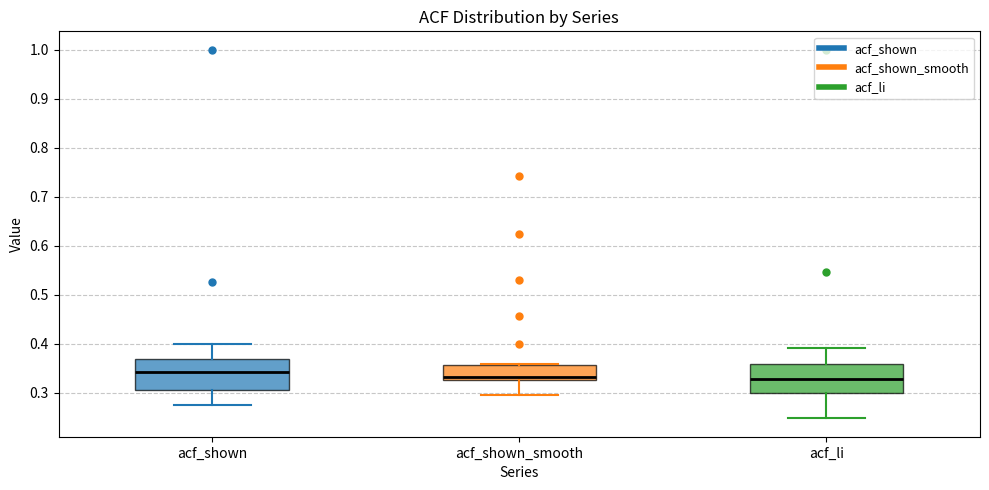

Reading left to right, transcribe this box plot: for each box, give where its median line is, the range the box spans, and where its two whiskers end, as read against the y-axis. The values are not printed on the chart, so give them approximately, as read against the axis.

acf_shown: median 0.34, box 0.31 to 0.37, whiskers 0.28 to 0.40
acf_shown_smooth: median 0.33 (just above the box's lower edge), box 0.33 to 0.36, whiskers 0.30 to 0.36 (just above the box's upper edge)
acf_li: median 0.33, box 0.30 to 0.36, whiskers 0.25 to 0.39